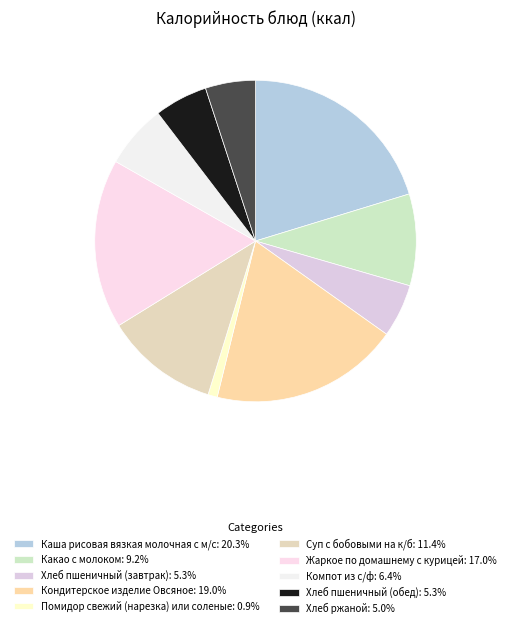

What portion of the pie excludes Суп с бобовыми на к/б?

88.6%